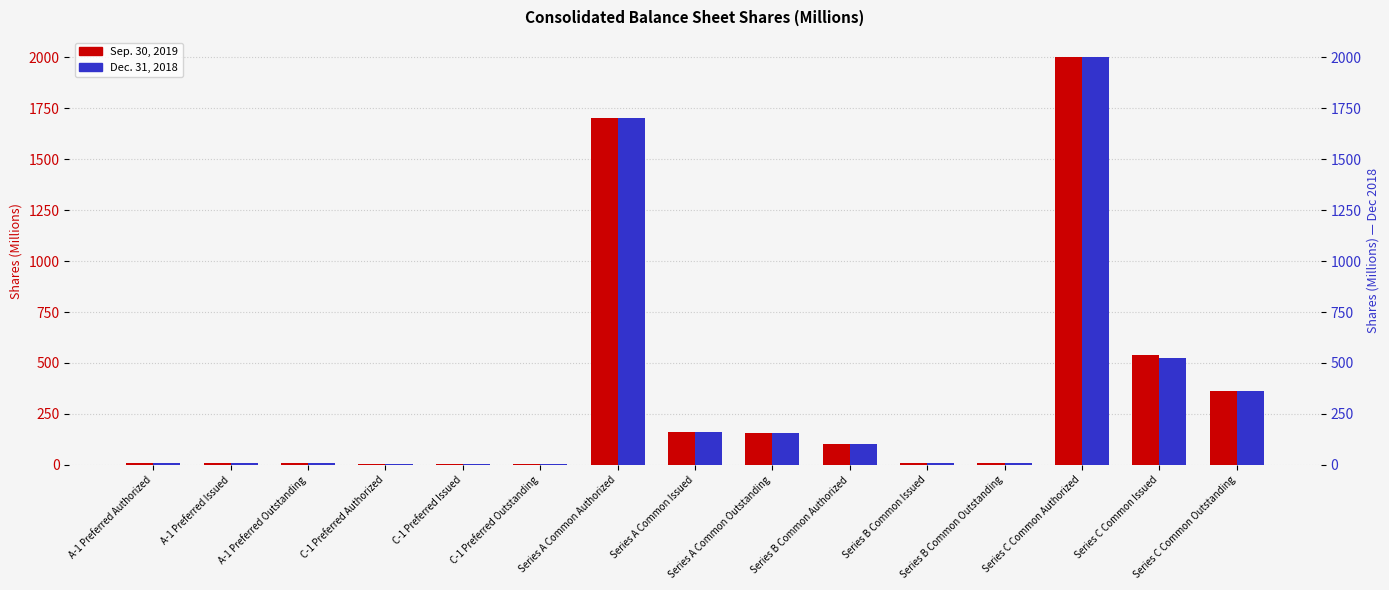

What is the lowest value of the Dec. 31, 2018 series?

6